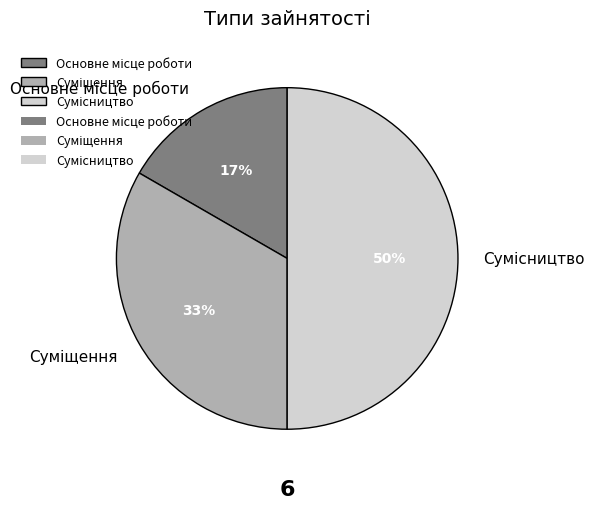

To the nearest percent, what is the difference between the largest and smallest slice percentages?

33%